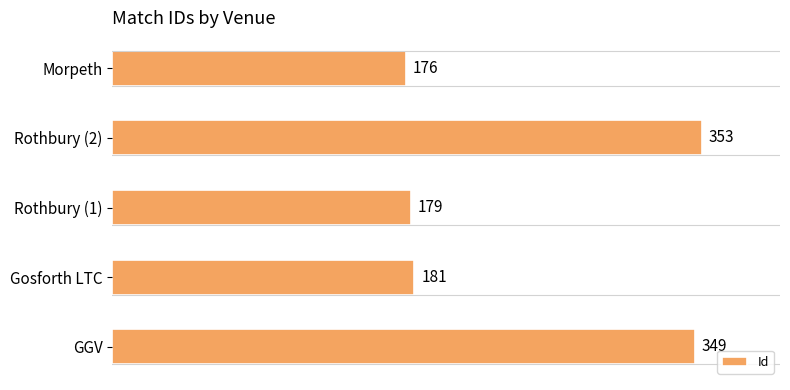

At which label is the value closest to 264?

Gosforth LTC